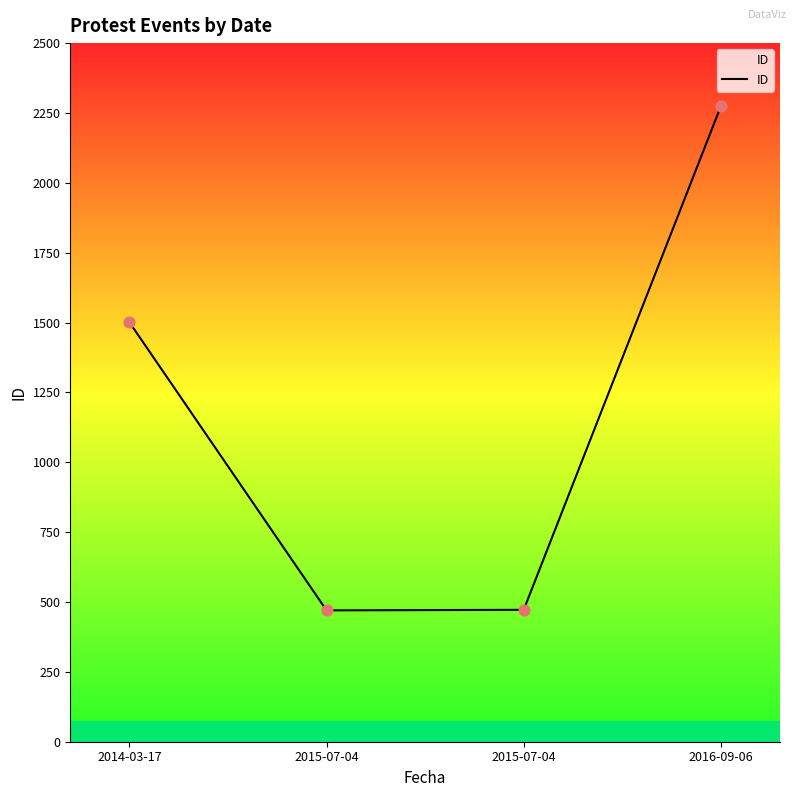

Which has a higher value, 2014-03-17 or 2016-09-06?

2016-09-06